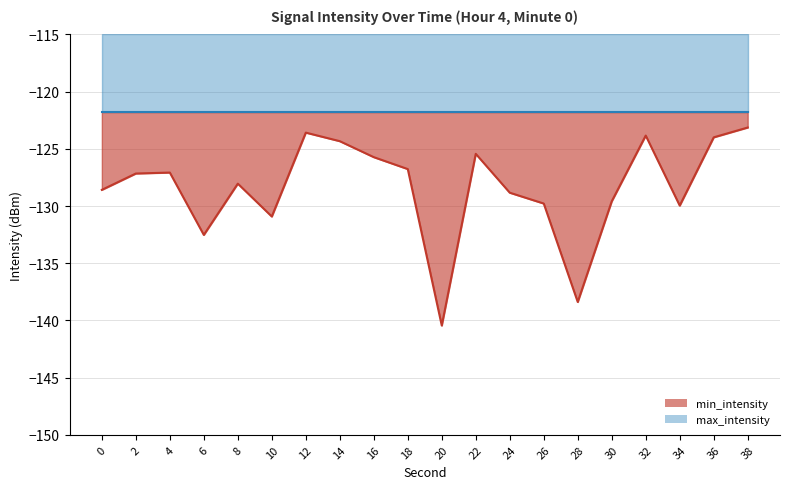

Reading left to right, extract all data points from this chart.

min_intensity_line: -128.6	-127.2	-127.1	-132.5	-128.0	-130.9	-123.6	-124.3	-125.7	-126.8	-140.4	-125.4	-128.8	-129.8	-138.4	-129.6	-123.8	-130.0	-124.0	-123.1
max_intensity_line: -121.8	-121.8	-121.8	-121.8	-121.8	-121.8	-121.8	-121.8	-121.8	-121.8	-121.8	-121.8	-121.8	-121.8	-121.8	-121.8	-121.8	-121.8	-121.8	-121.8